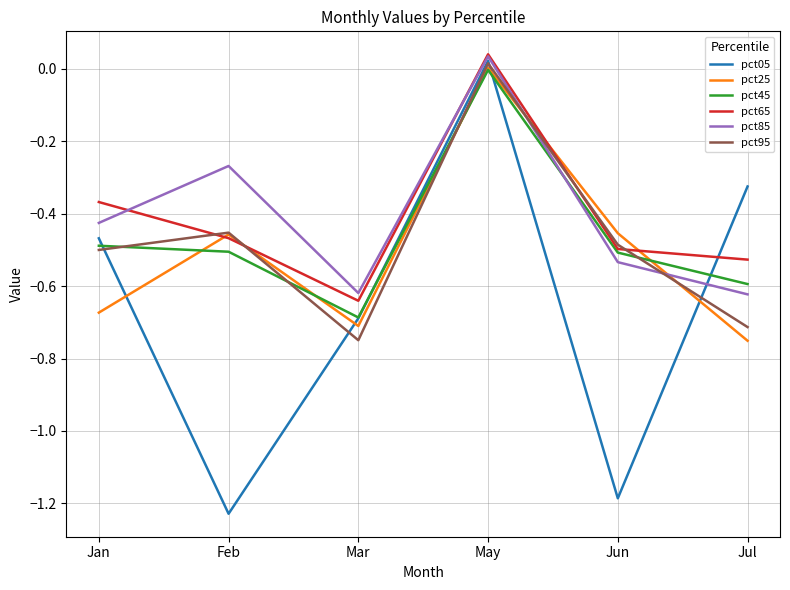

How many intersections are there between pct05 and pct45?

4